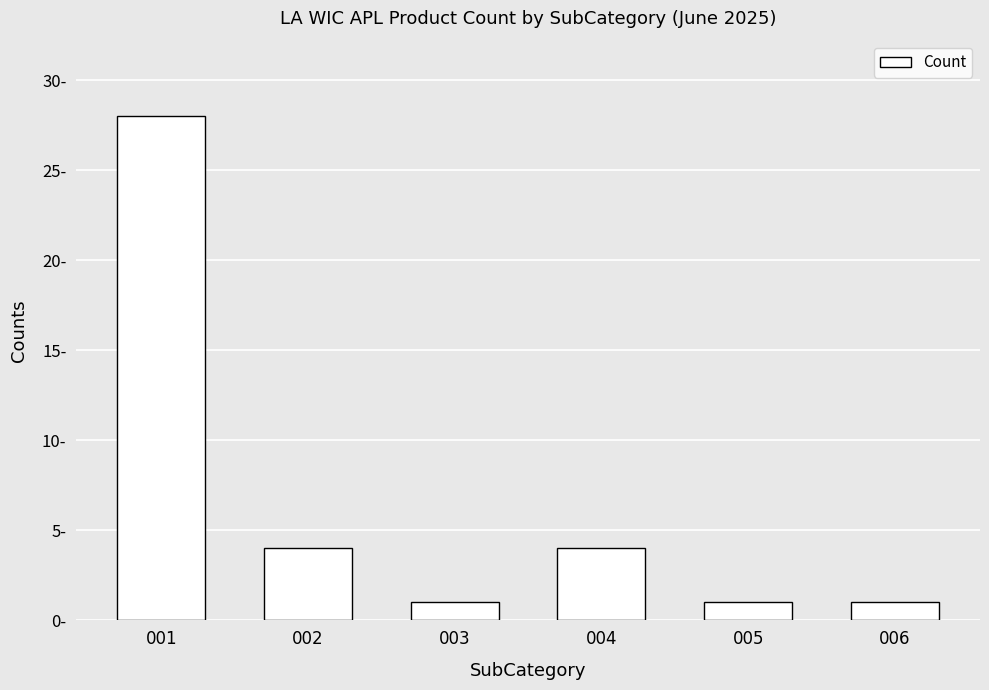

How many values are below 4?

3